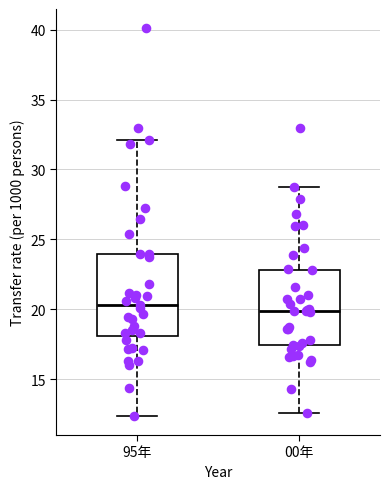

Reading left to right, read every box against the y-axis: the position of its median line, the range the box covers, and the ends of its whiskers. The values are not printed on the chart, so give them approximately, as read against the axis.

95年: median 20.5, box 18.0 to 24.0, whiskers 12.5 to 32.0
00年: median 20.0, box 17.5 to 23.0, whiskers 12.5 to 28.5